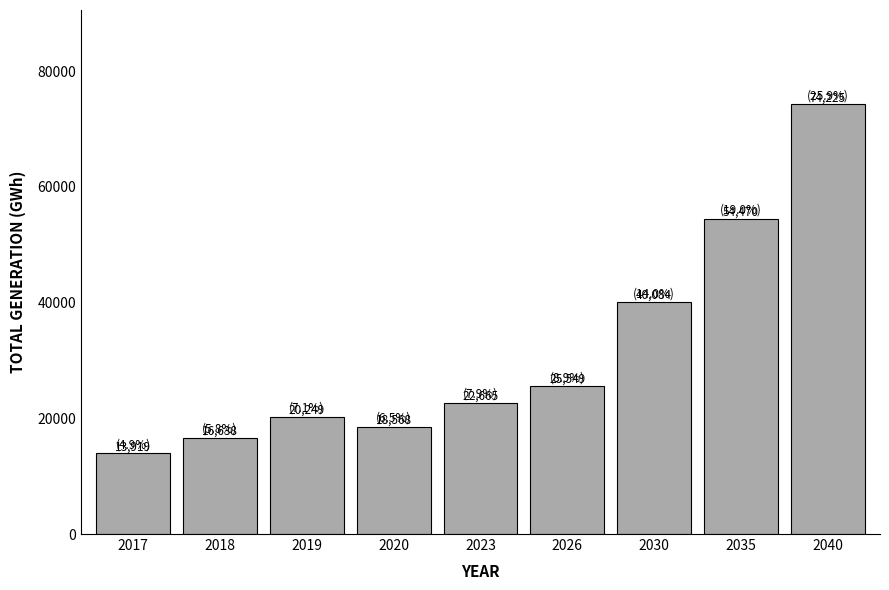

True or false: the data shows 6828.0 at 2018.

False